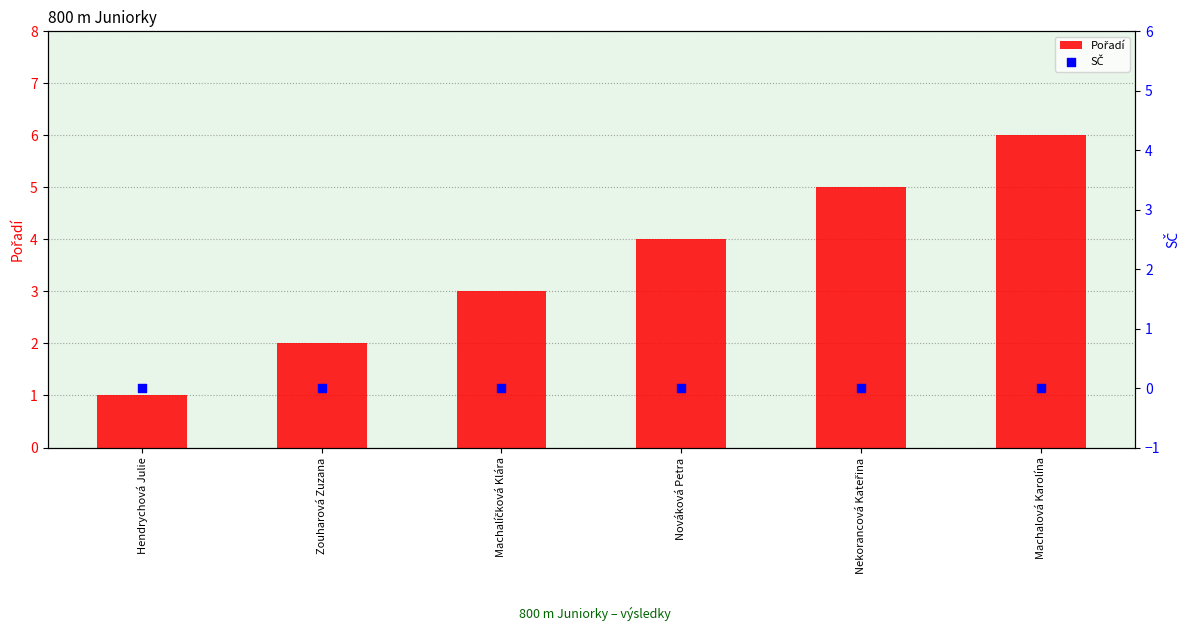

Which series has the largest total across all categories?

Pořadí